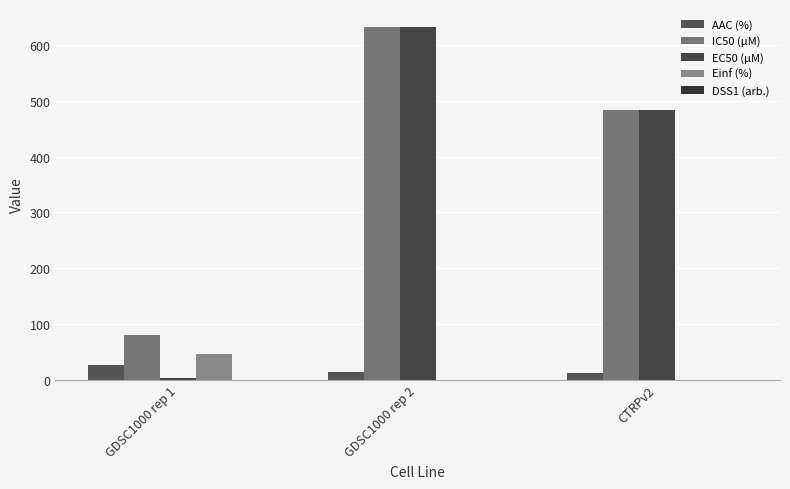

How many groups of bars are there?

3